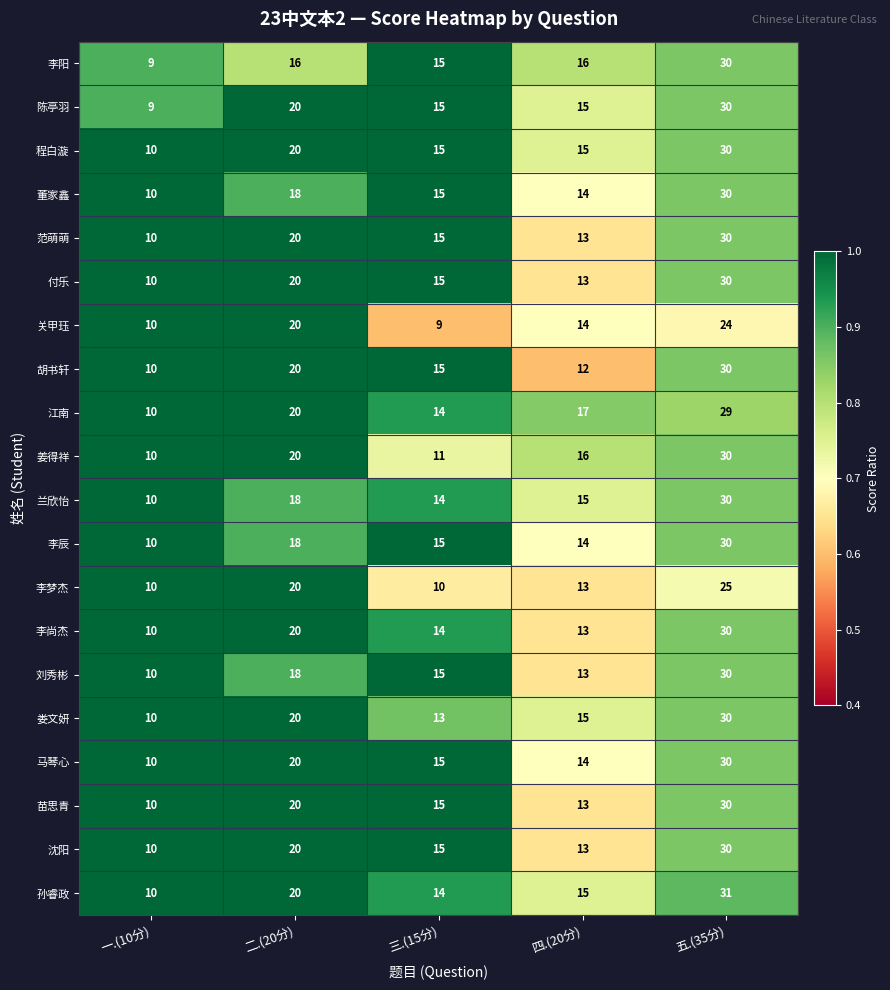

Rank the categories by 董家鑫 value from highest to lowest.

五.(35分), 二.(20分), 三.(15分), 四.(20分), 一.(10分)